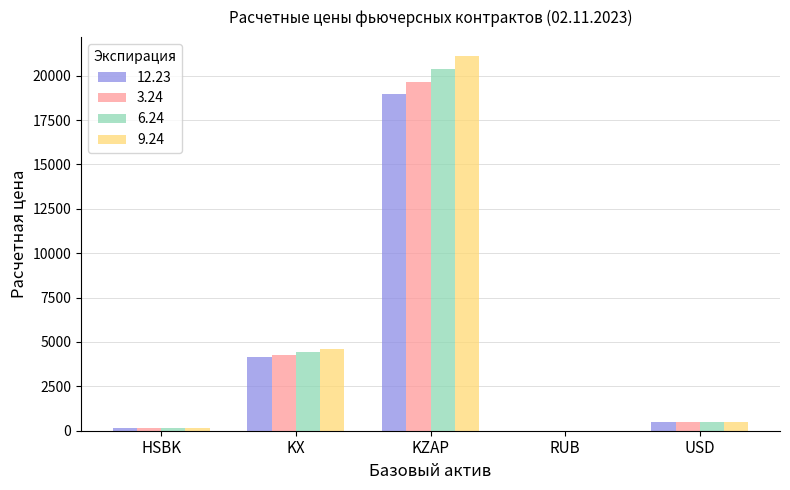

Count the number of categories in the chart.

5